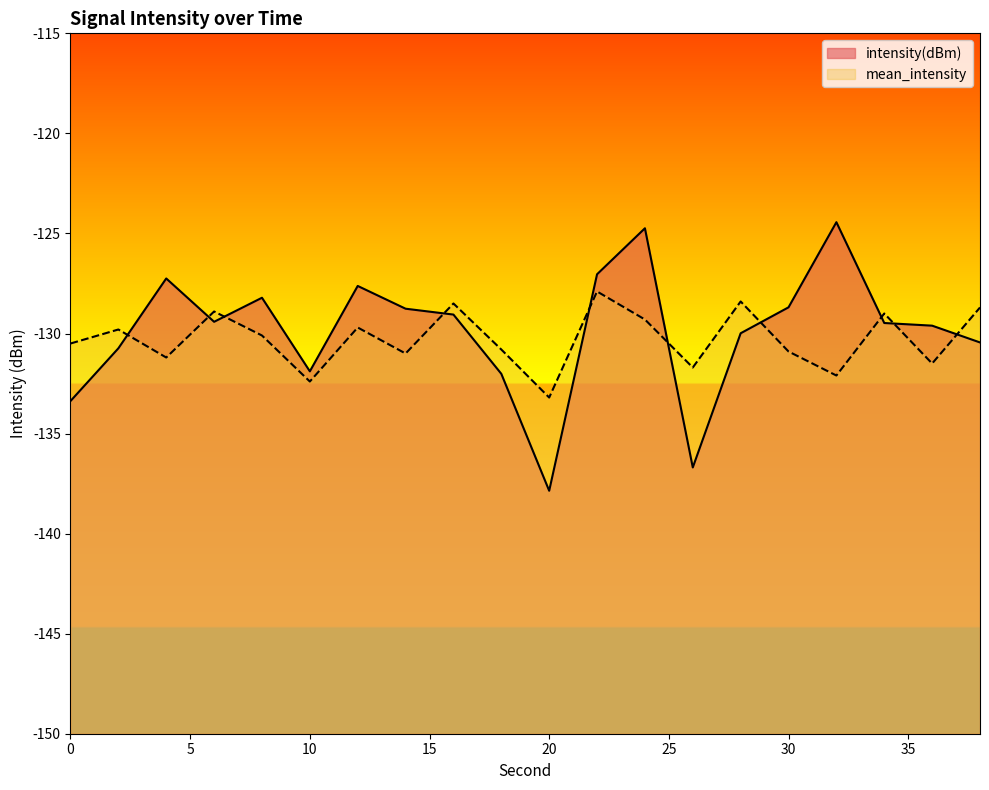

How many intersections are there between intensity(dBm) and mean_intensity?

10